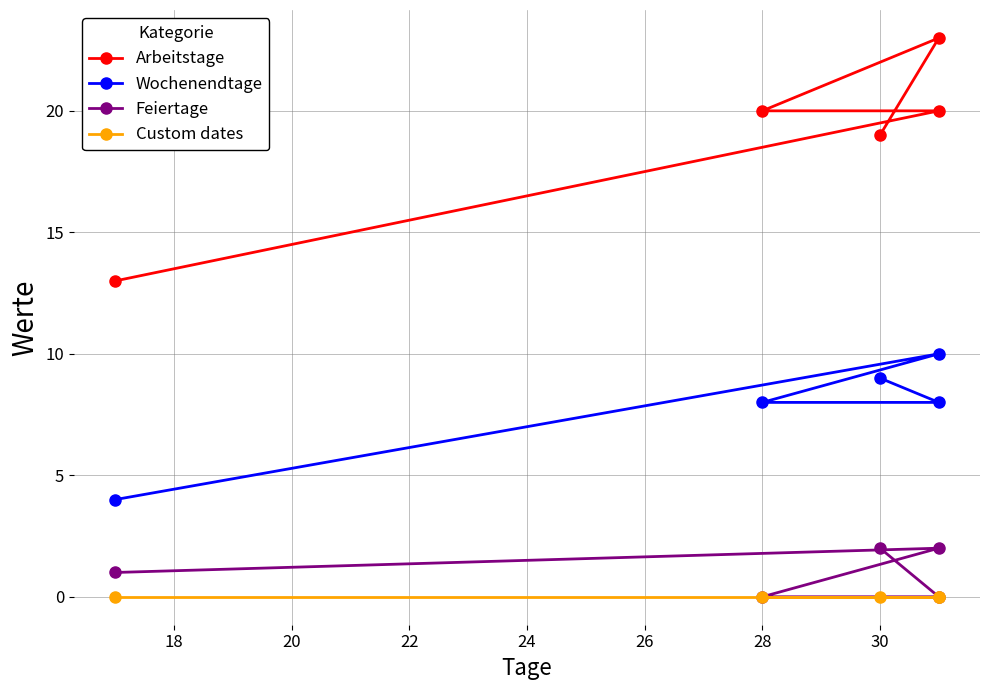

What is the highest value of the Wochenendtage series?

10